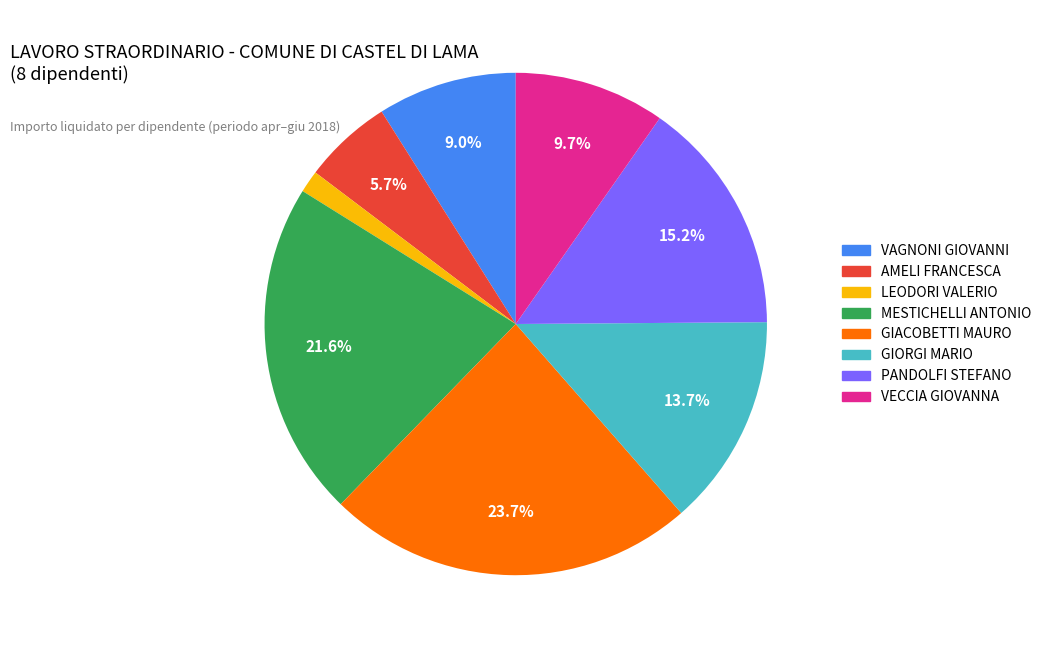

Is there any slice that represents more than half of the pie?

No